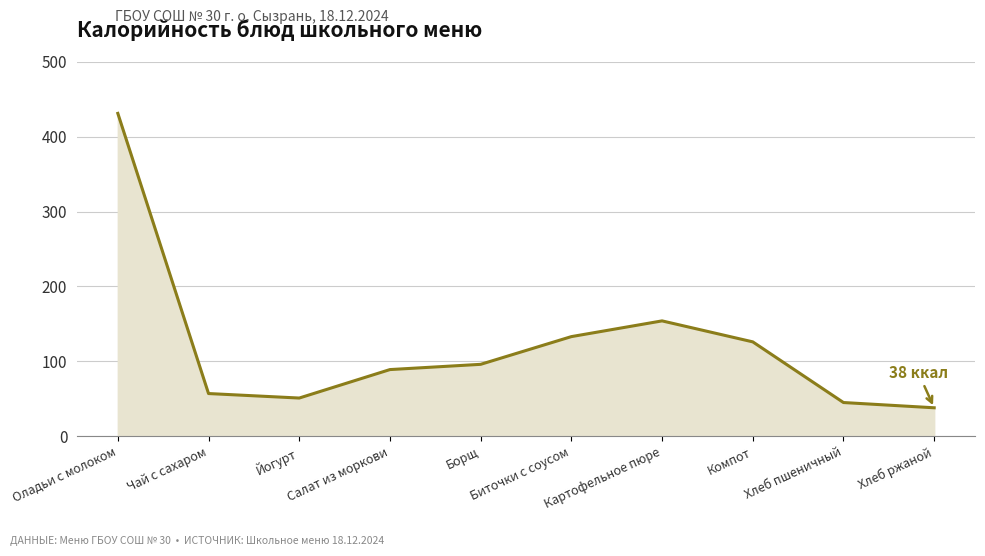

What is the minimum value shown in the chart?

38